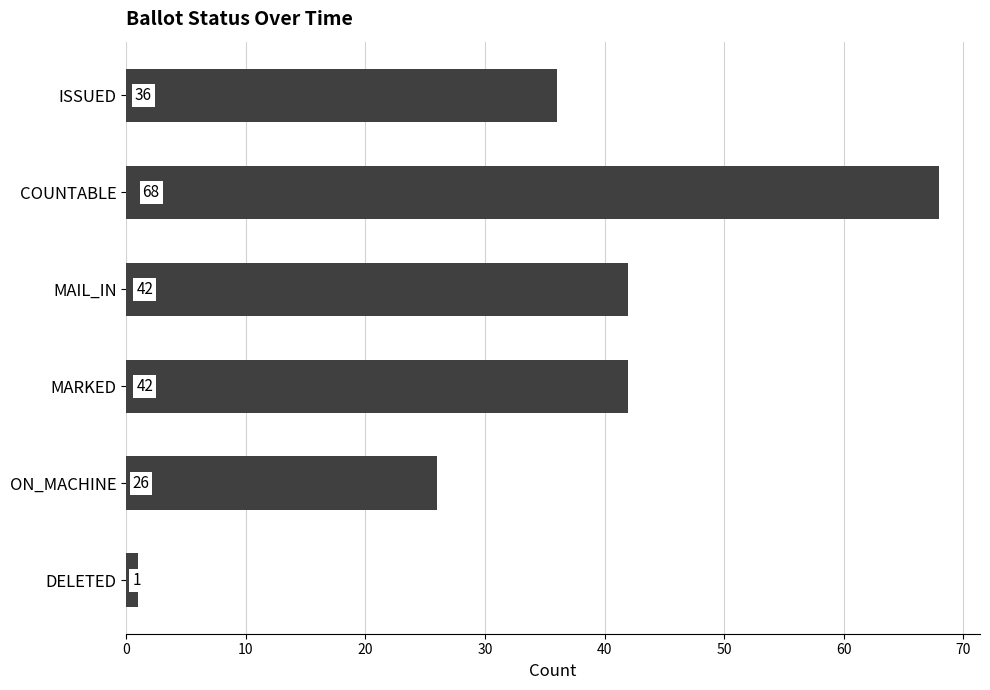

Which label corresponds to the largest value in the chart?

COUNTABLE